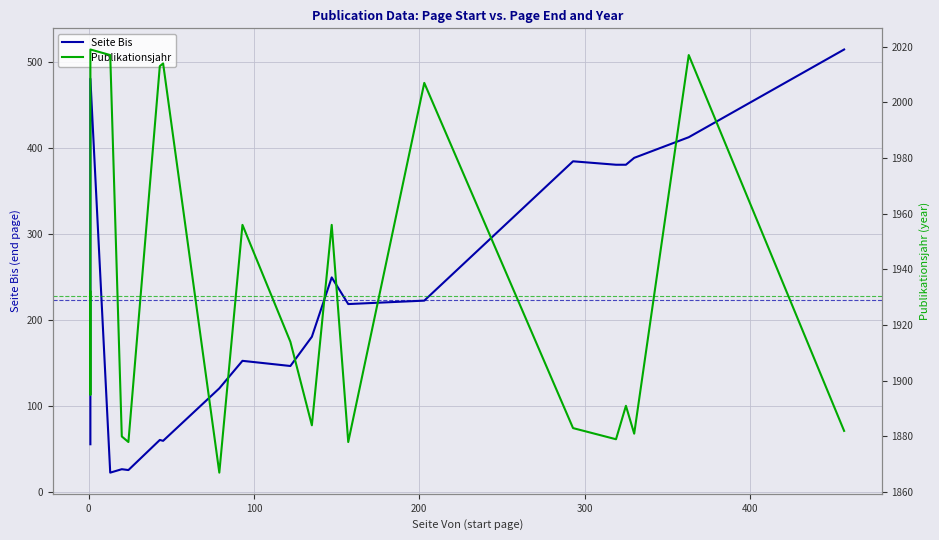

Is it true that Seite Bis equals 331 at 14?

False